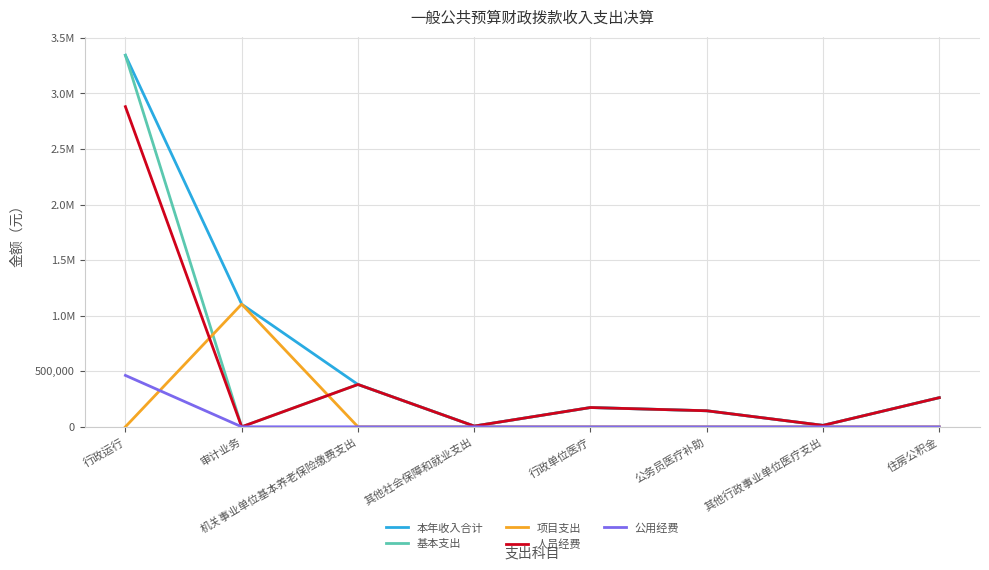

What is the average value of the 公用经费 series?

57818.8